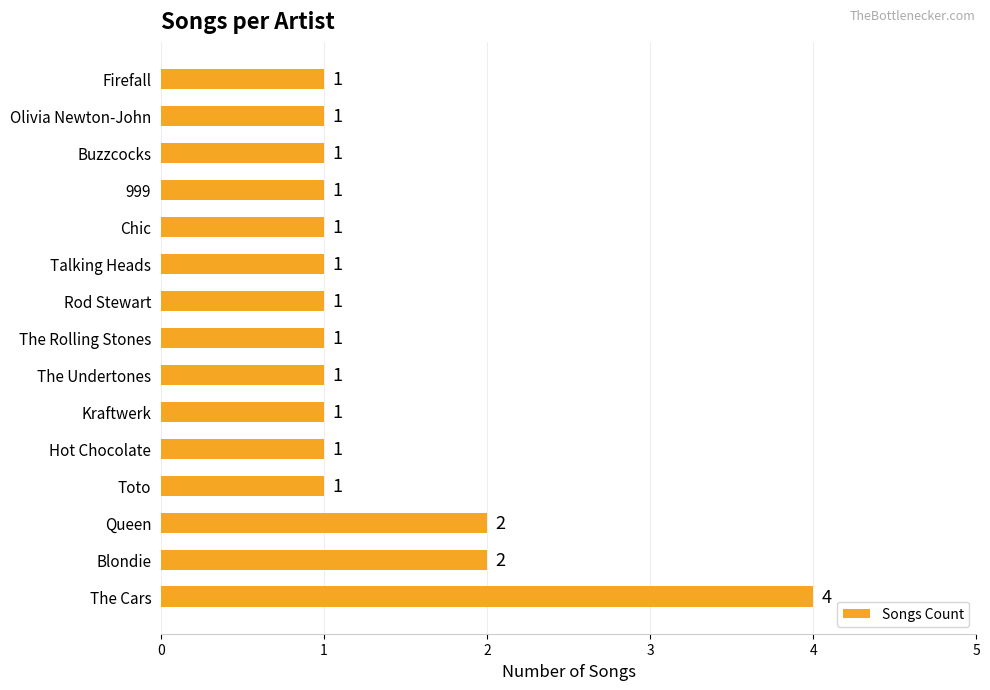

What is the change in value from The Cars to The Undertones?

-3